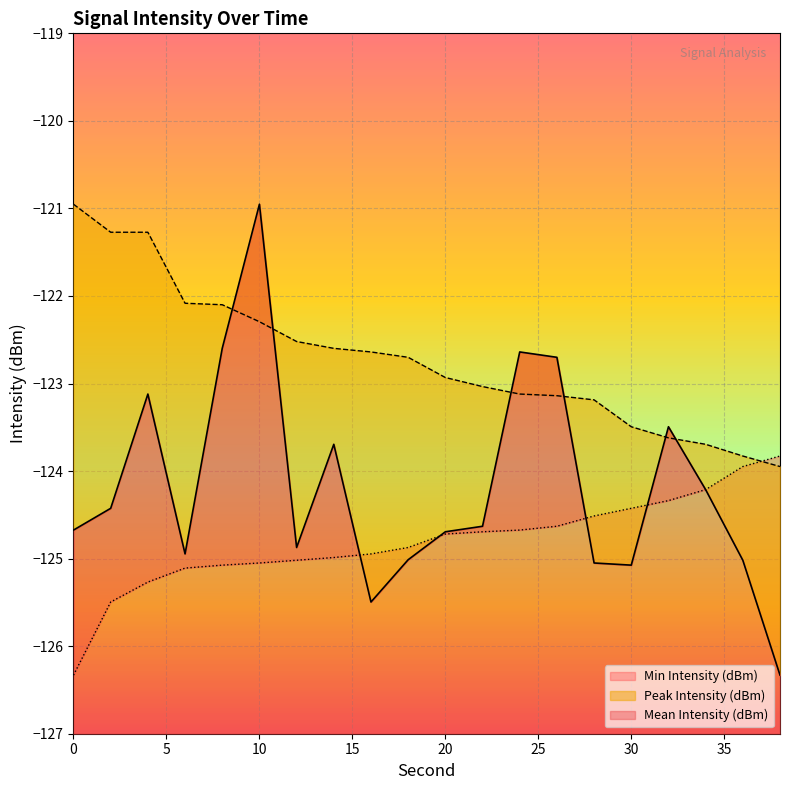

What is the value of the Peak Intensity (dBm) point at the 9th from the left?

-122.6